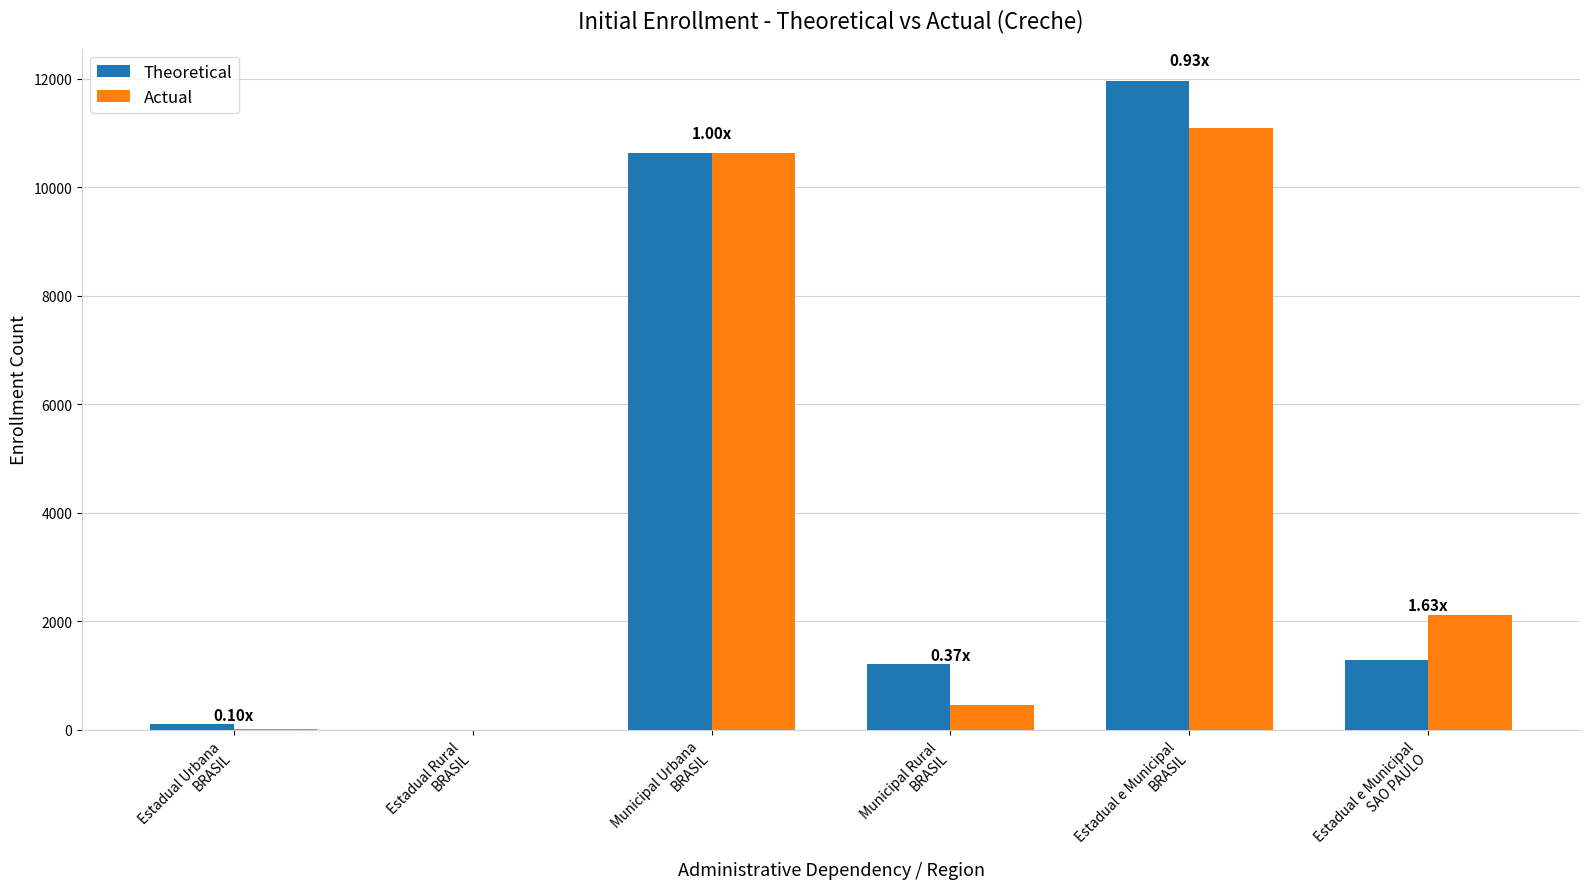

What is the sum of all Theoretical values?

25204